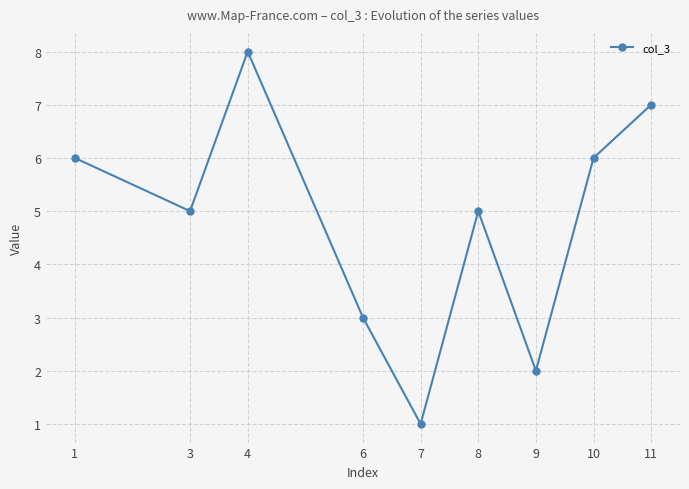

The value at 8 is 9. True or false?

False